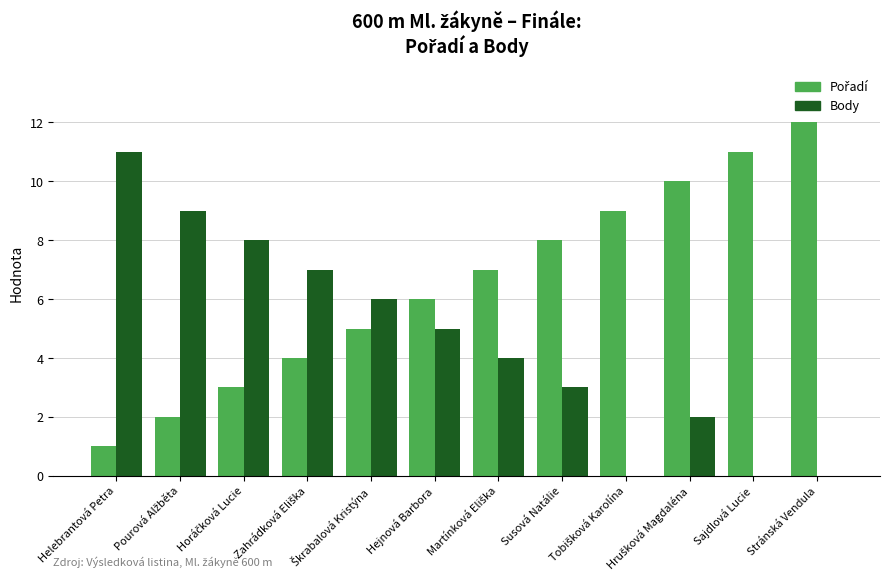

True or false: Body has a value of 5 at Hejnová Barbora.

True